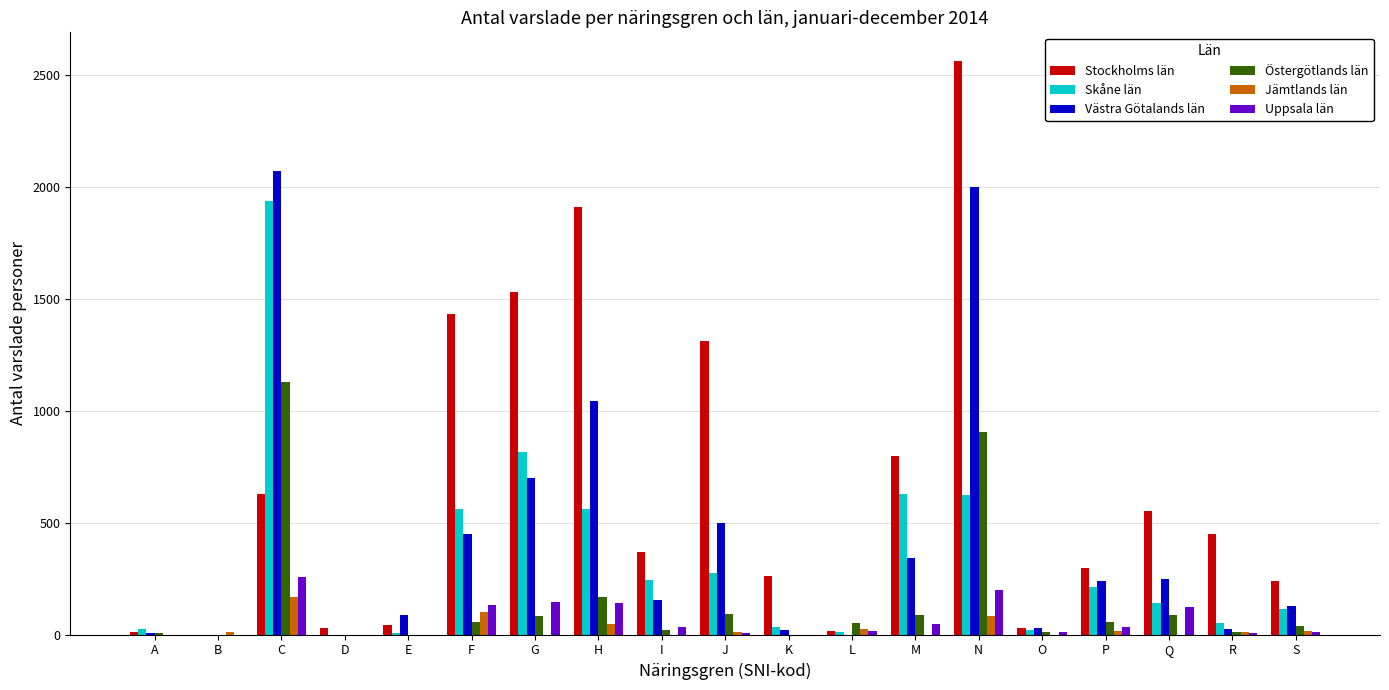

What is the highest value of the Uppsala län series?

258